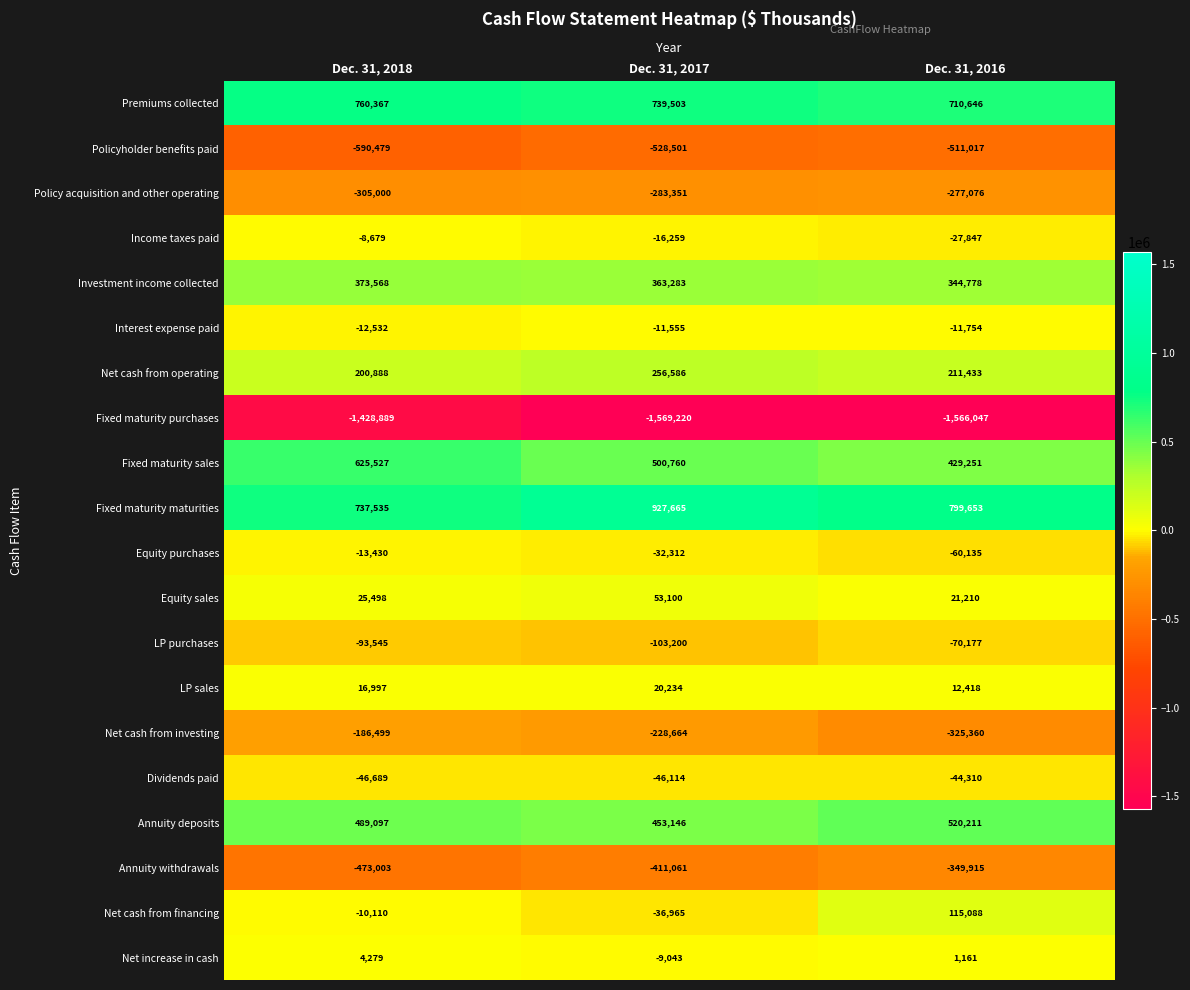

What is the average value of the Net cash from investing series?

-246841